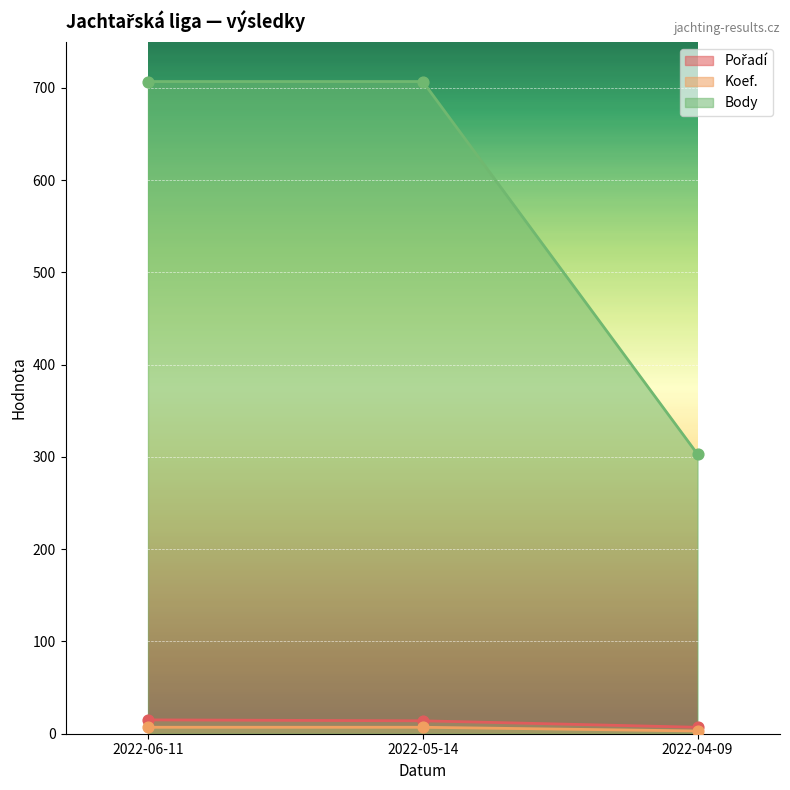

What is the total value across all series at 2022-04-09?

313